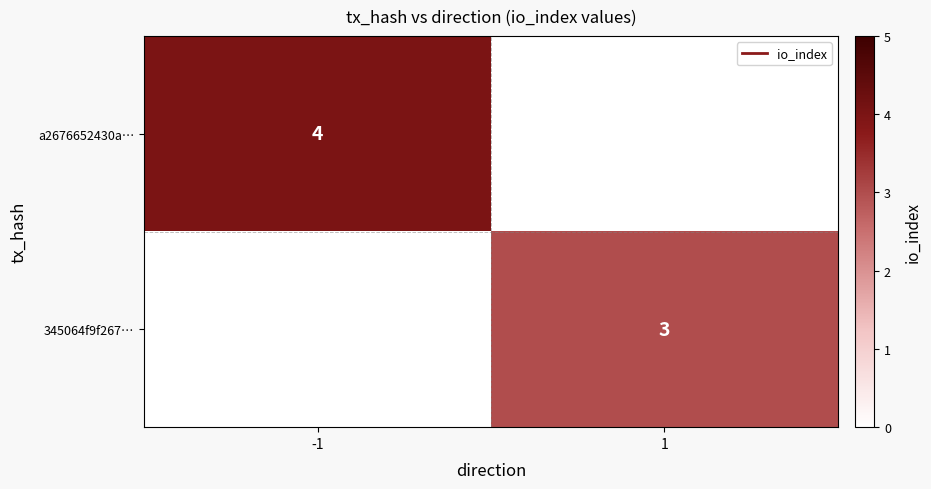

Which has a higher value, 1 or -1?

-1